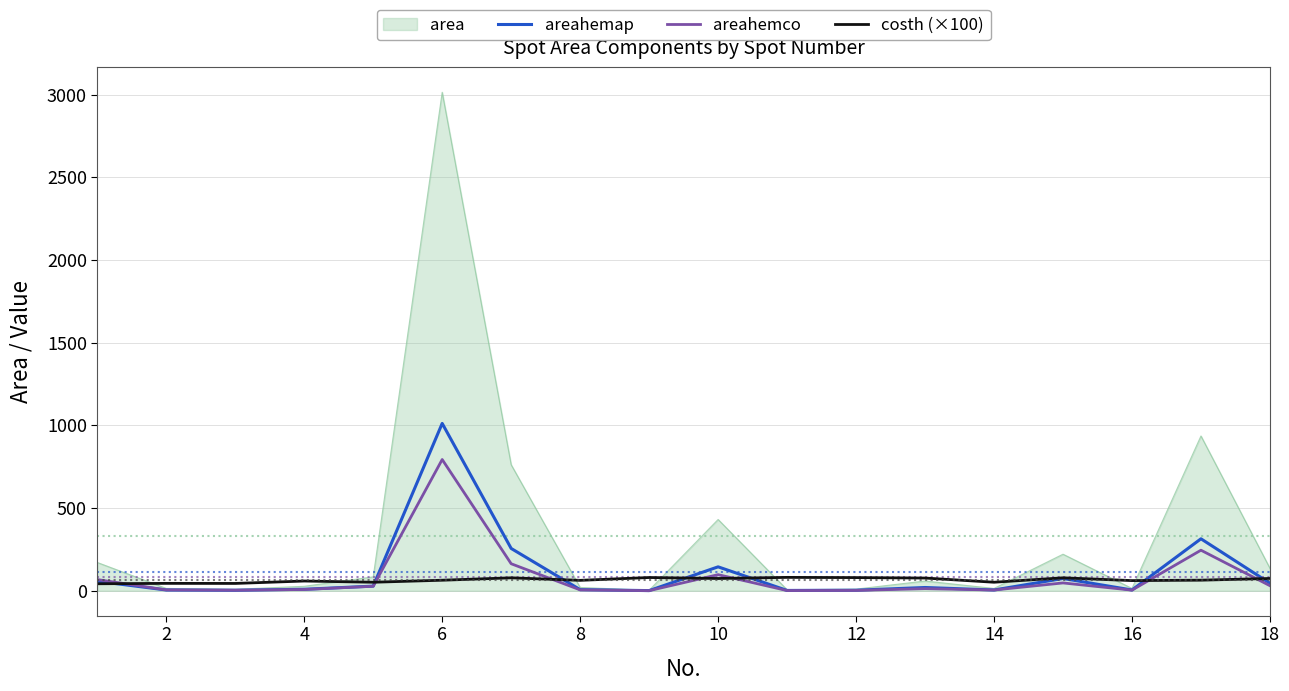

How many lines are shown in the chart?

4